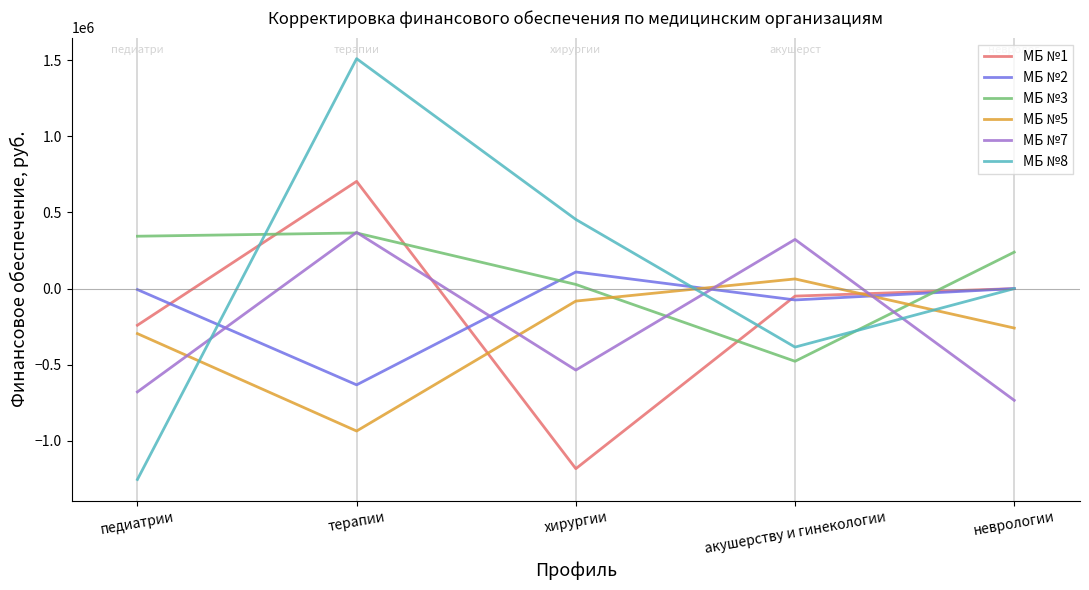

The МБ №3 series shows 27406.7 at хирургии. True or false?

True